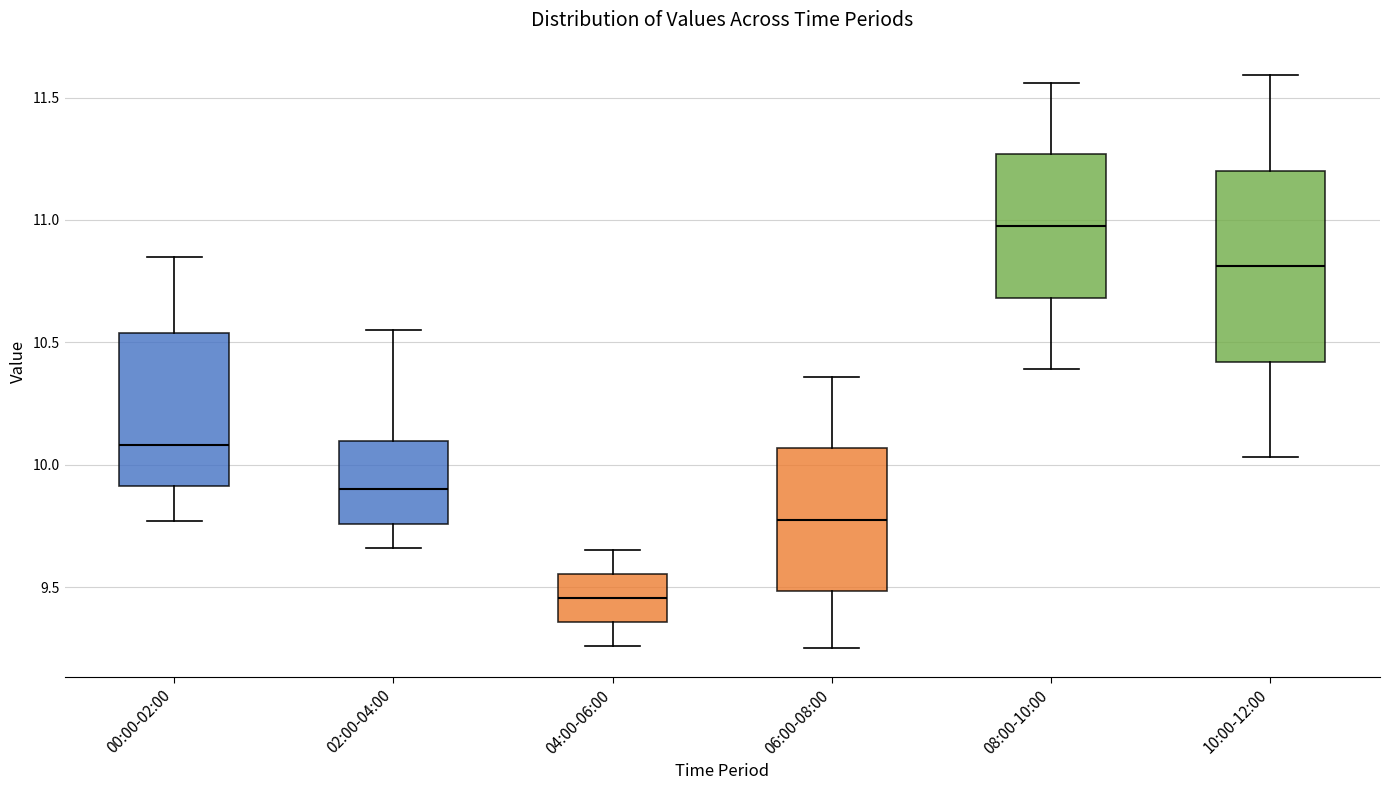

Which box's median line is the lowest?

04:00-06:00